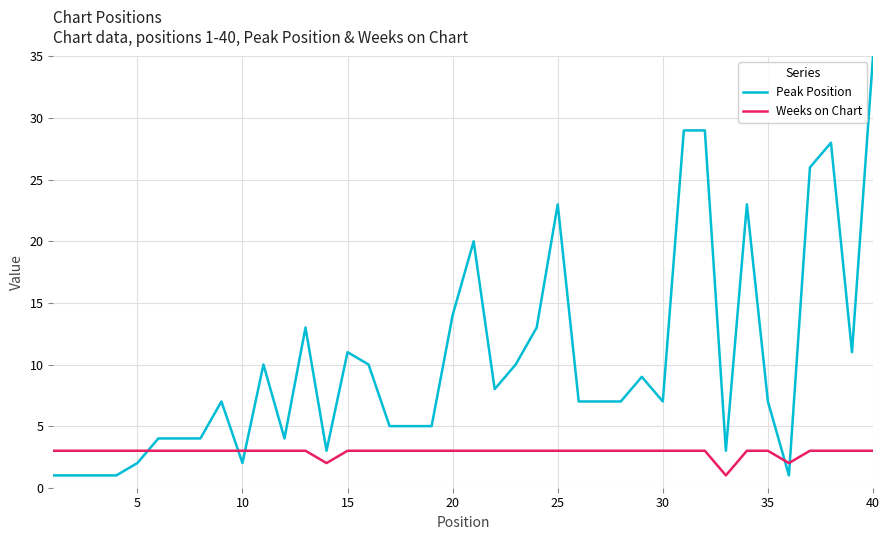

Reading left to right, list all the values displayed in this chart.

Peak Position: 1	1	1	1	2	4	4	4	7	2	10	4	13	3	11	10	5	5	5	14	20	8	10	13	23	7	7	7	9	7	29	29	3	23	7	1	26	28	11	35
Weeks on Chart: 3	3	3	3	3	3	3	3	3	3	3	3	3	2	3	3	3	3	3	3	3	3	3	3	3	3	3	3	3	3	3	3	1	3	3	2	3	3	3	3